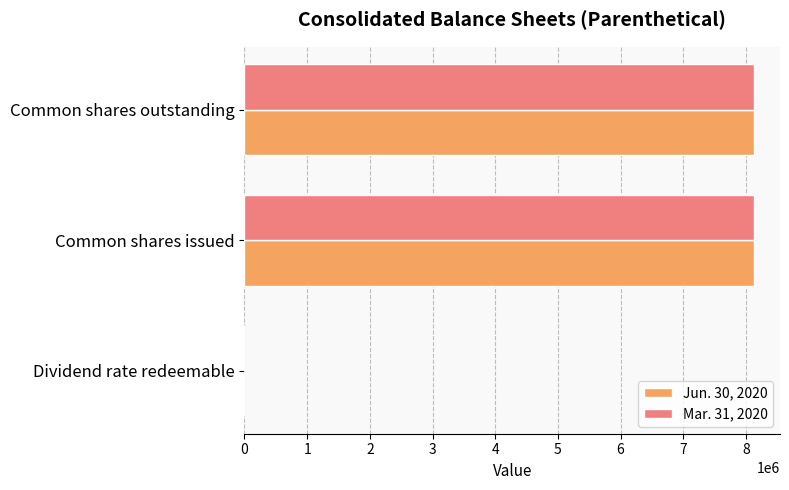

Is it true that Jun. 30, 2020 equals 2349049 at Common shares outstanding?

False